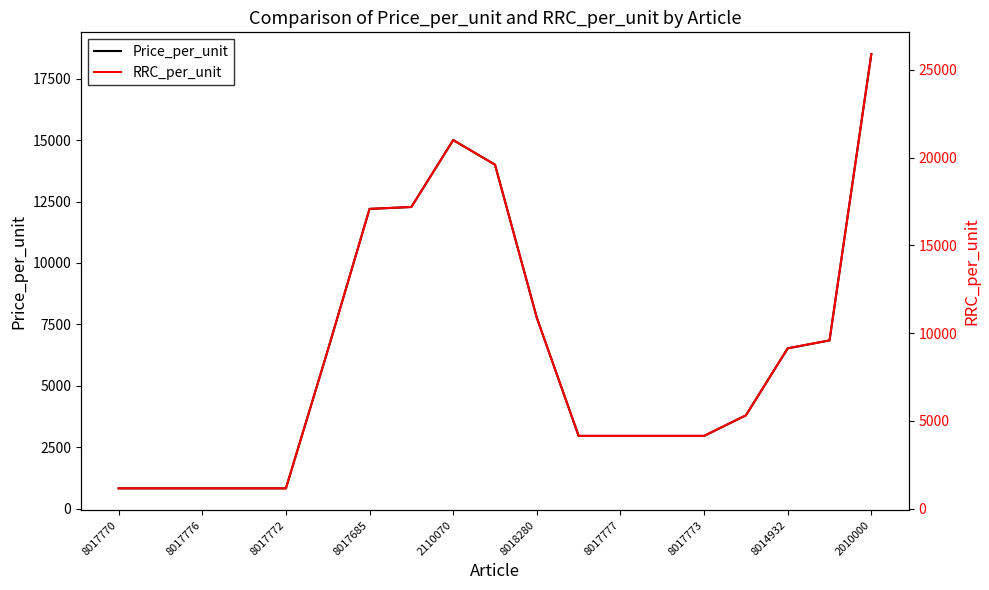

What is the label of the 8th point from the right?

11